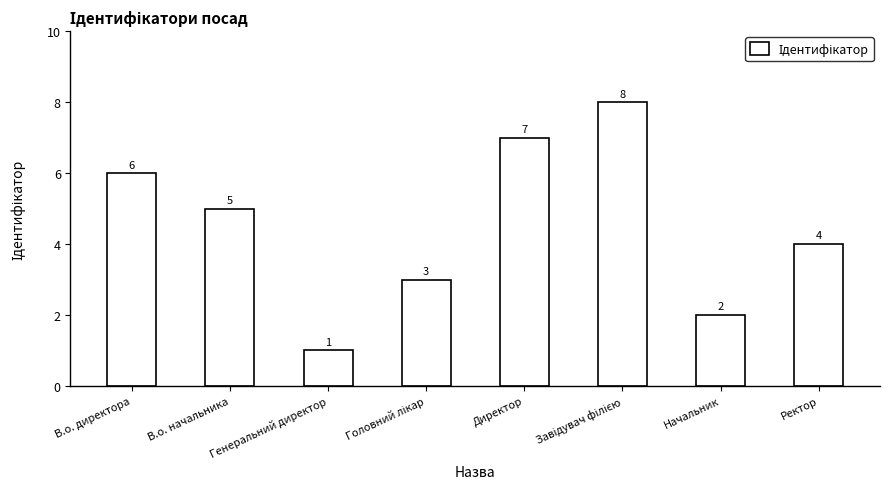

Which label corresponds to the smallest value in the chart?

Генеральний директор